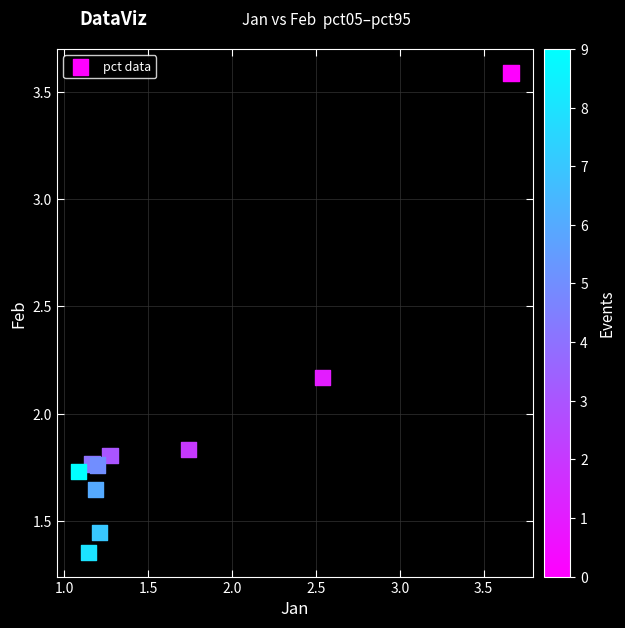

What is the range of X values (max minus min)?

2.6